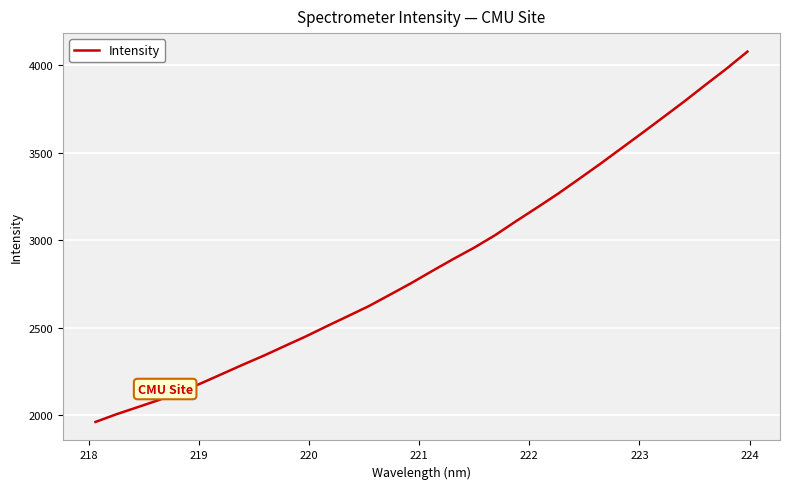

What is the minimum value shown in the chart?

1961.6